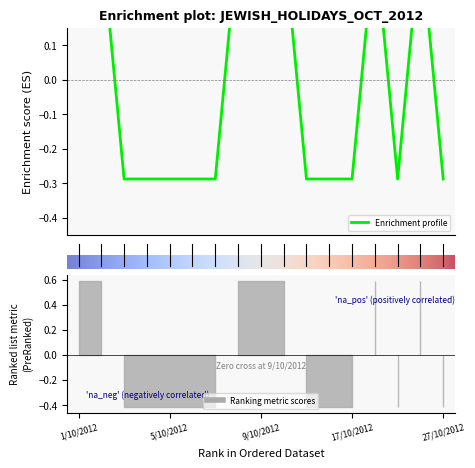

The chart shows a value of -0.1 at 6/10/2012. True or false?

False